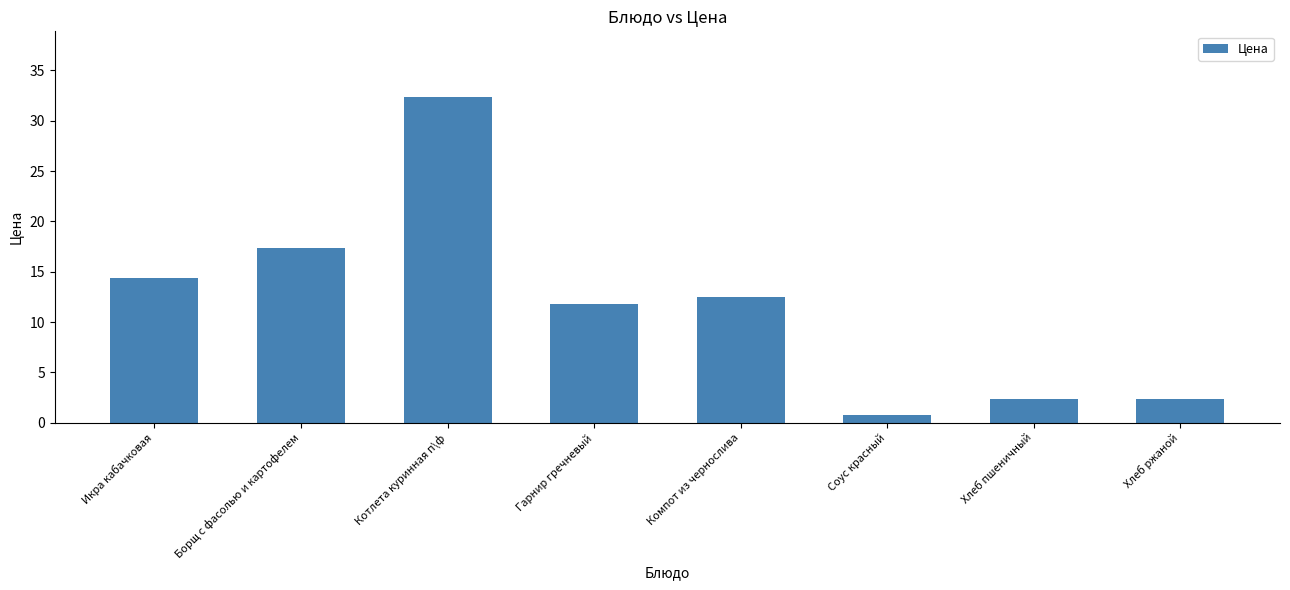

What value does the data have at Хлеб пшеничный?

2.4